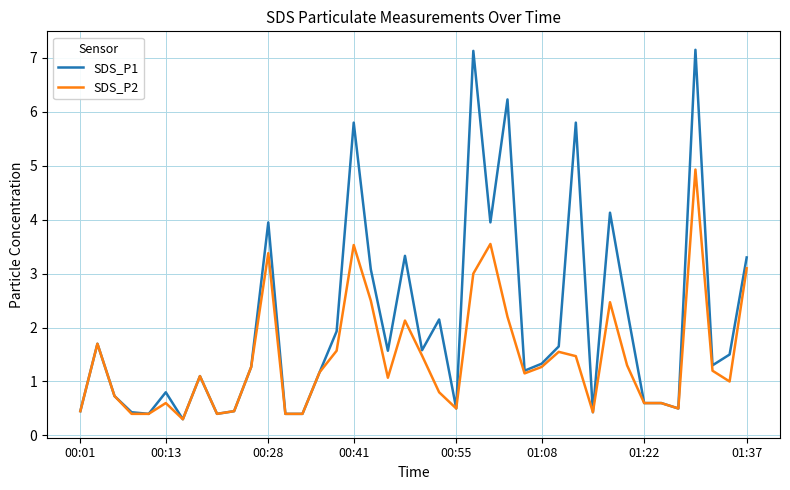

List the series in order of their overall mean, highest first.

SDS_P1, SDS_P2